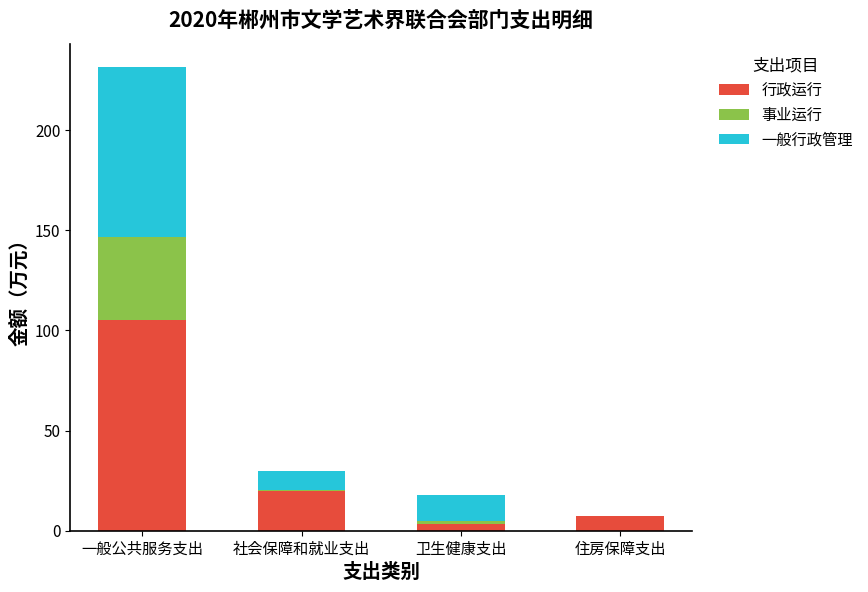

What is the total value across all series at 住房保障支出?

7.1